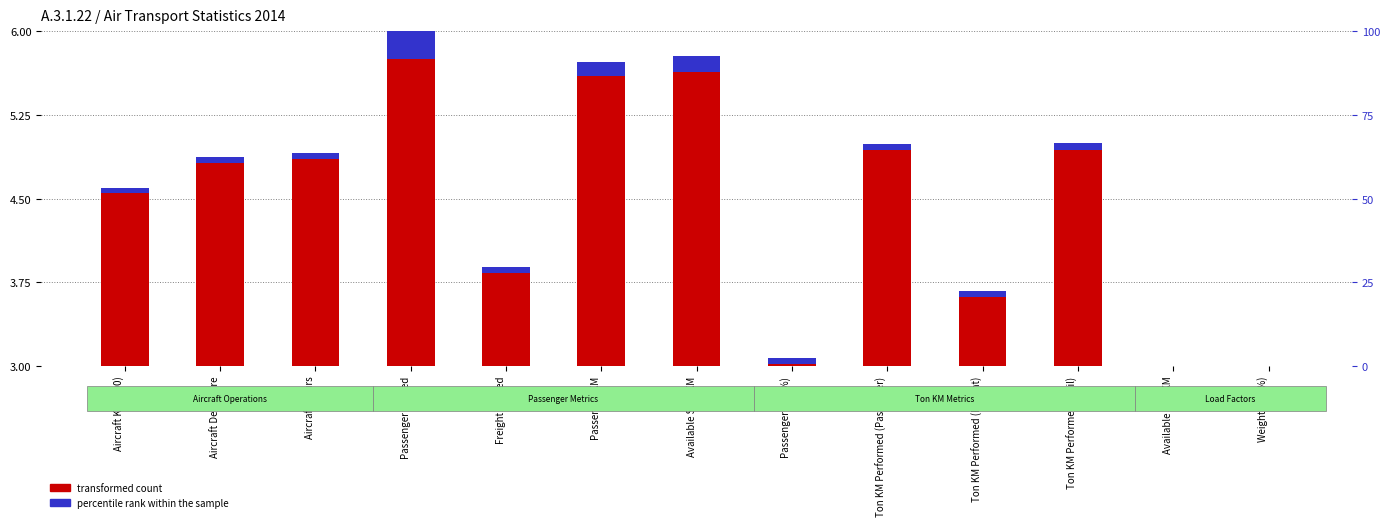

Between Weight L/F (%) and Ton KM Performed (Freight), which is larger?

Ton KM Performed (Freight)